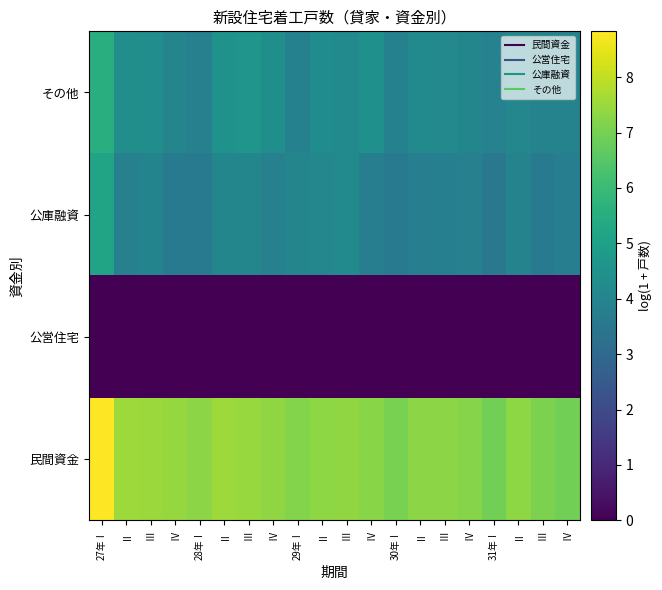

List the series in order of their peak value, highest first.

民間資金, その他, 公庫融資, 公営住宅